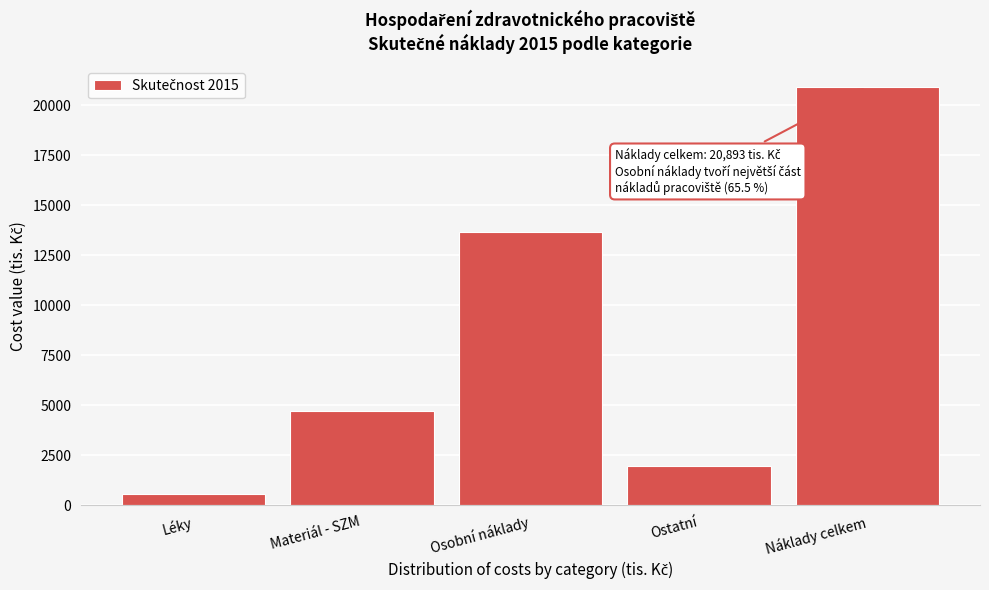

Reading left to right, extract all data points from this chart.

Léky=536.0	Materiál - SZM=4715.2	Osobní náklady=13670.2	Ostatní=1971.6	Náklady celkem=20893.0